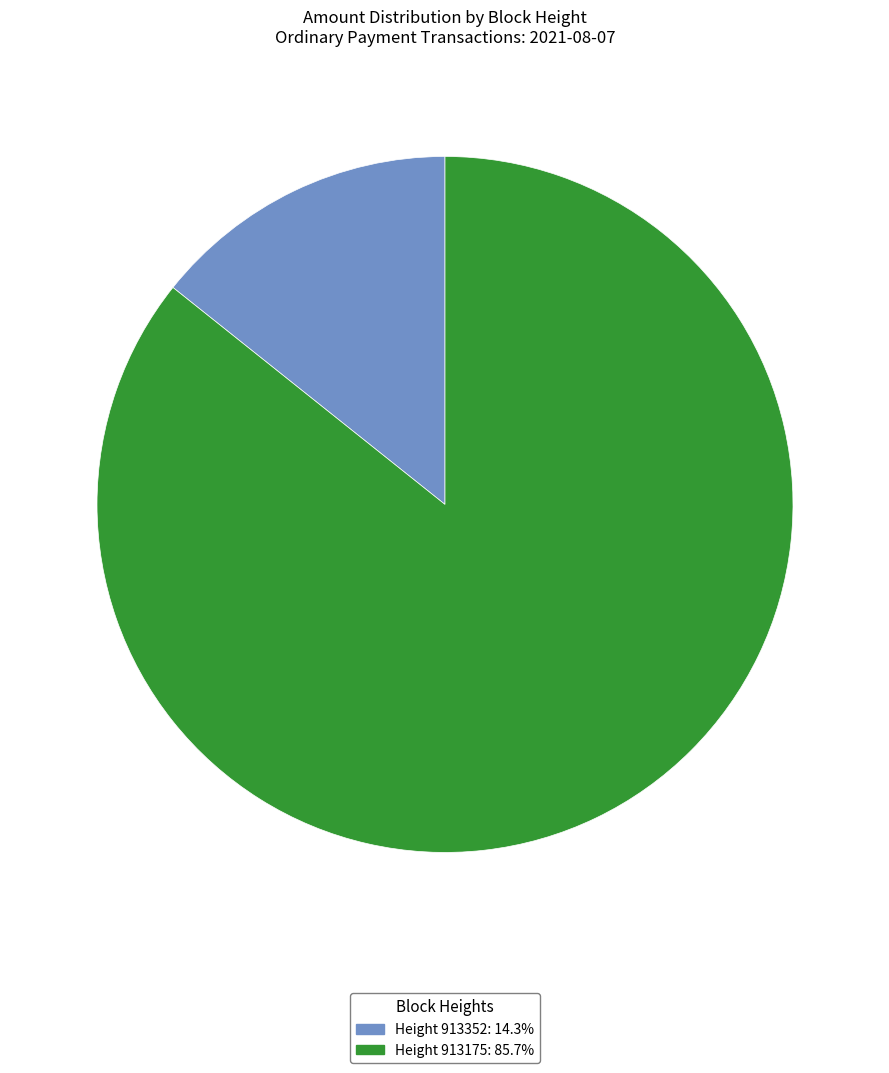

Is there any slice that represents more than half of the pie?

Yes